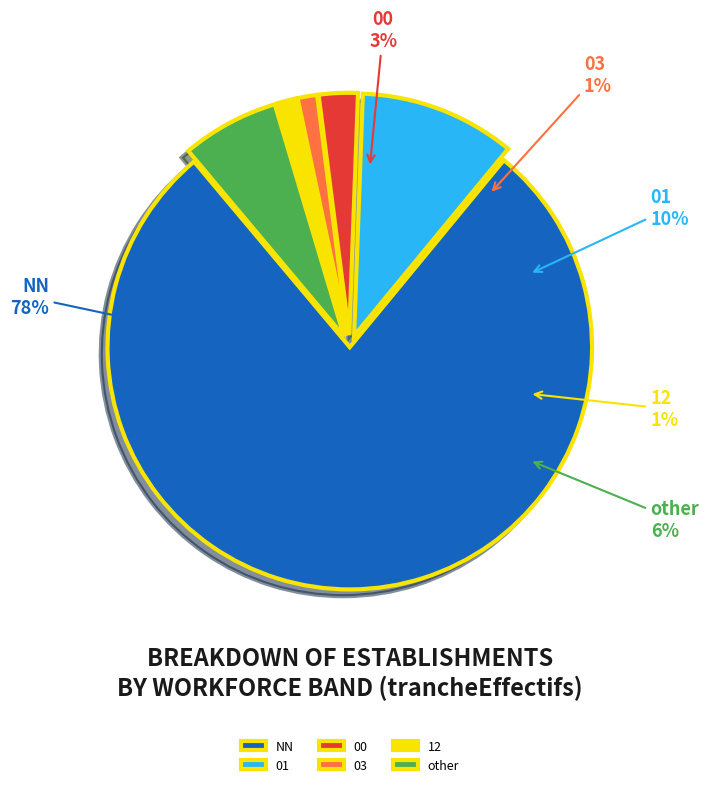

Is there any slice that represents more than half of the pie?

Yes